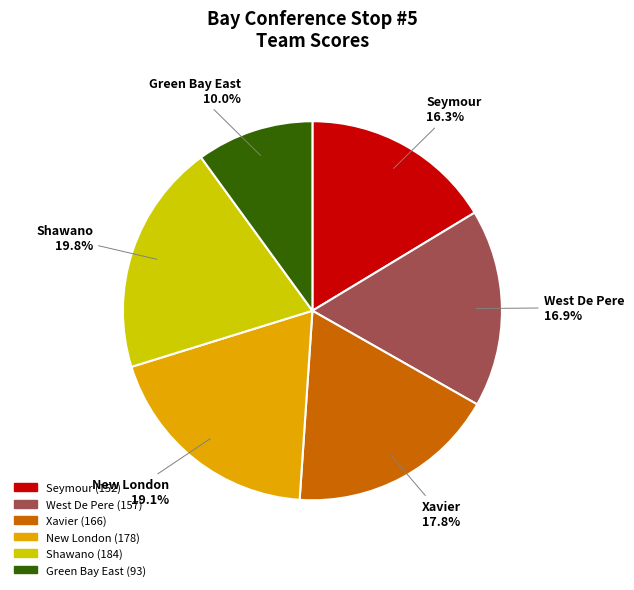

How many segments does this pie chart have?

6